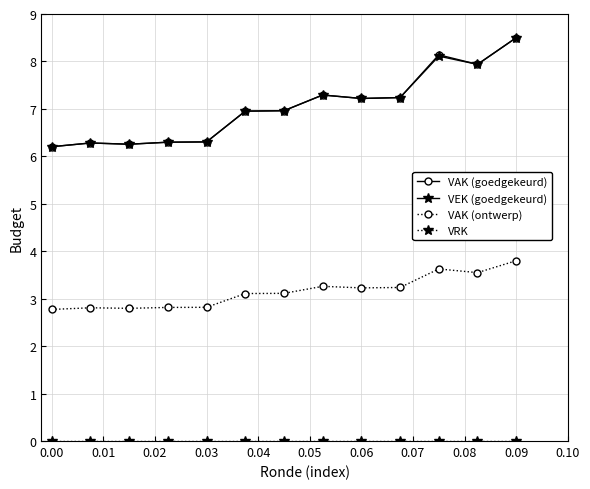

True or false: VAK (ontwerp) and VAK (goedgekeurd) intersect in this chart.

False